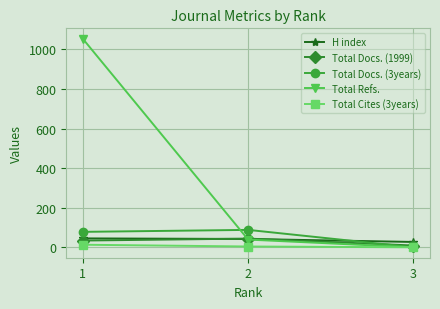

What is the average value of the H index series?

38